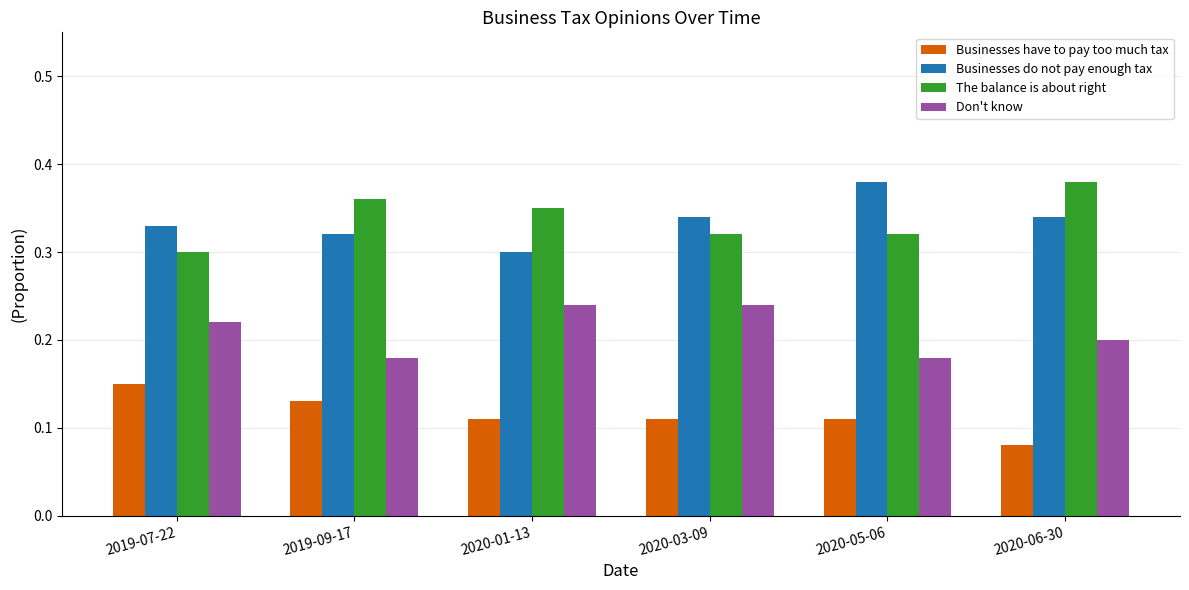

Rank the series at 2020-06-30 from lowest to highest value.

Businesses have to pay too much tax, Don't know, Businesses do not pay enough tax, The balance is about right